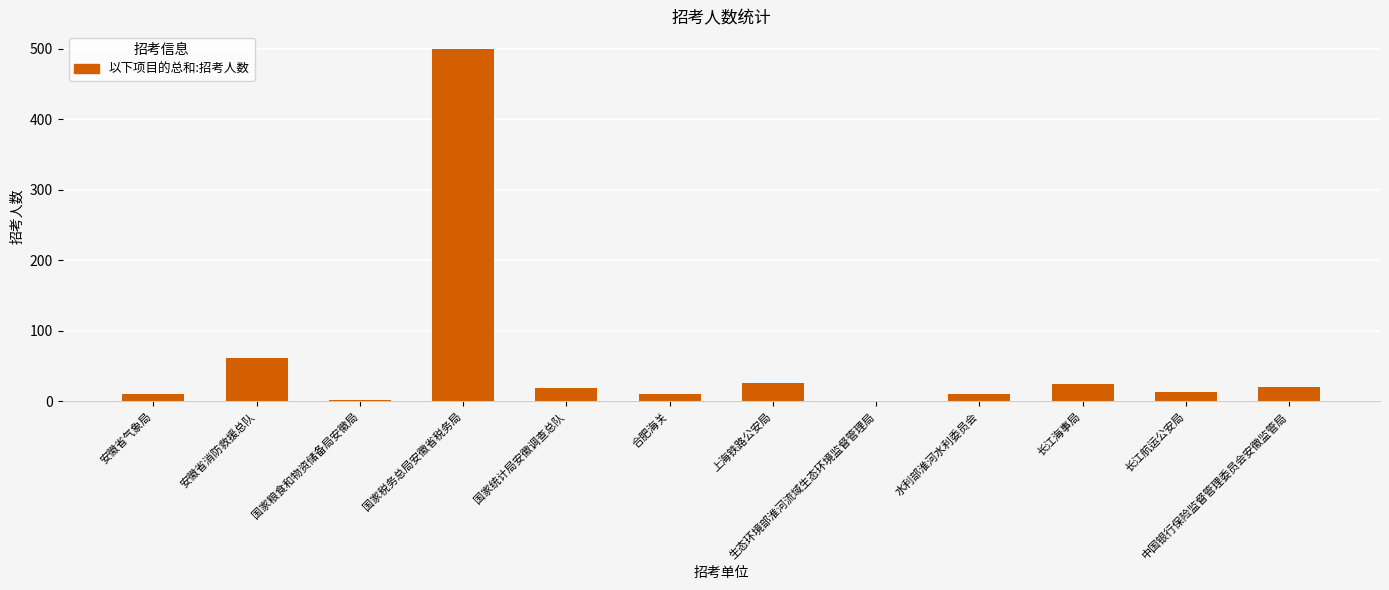

Where is the data nearest to the value 250?

安徽省消防救援总队